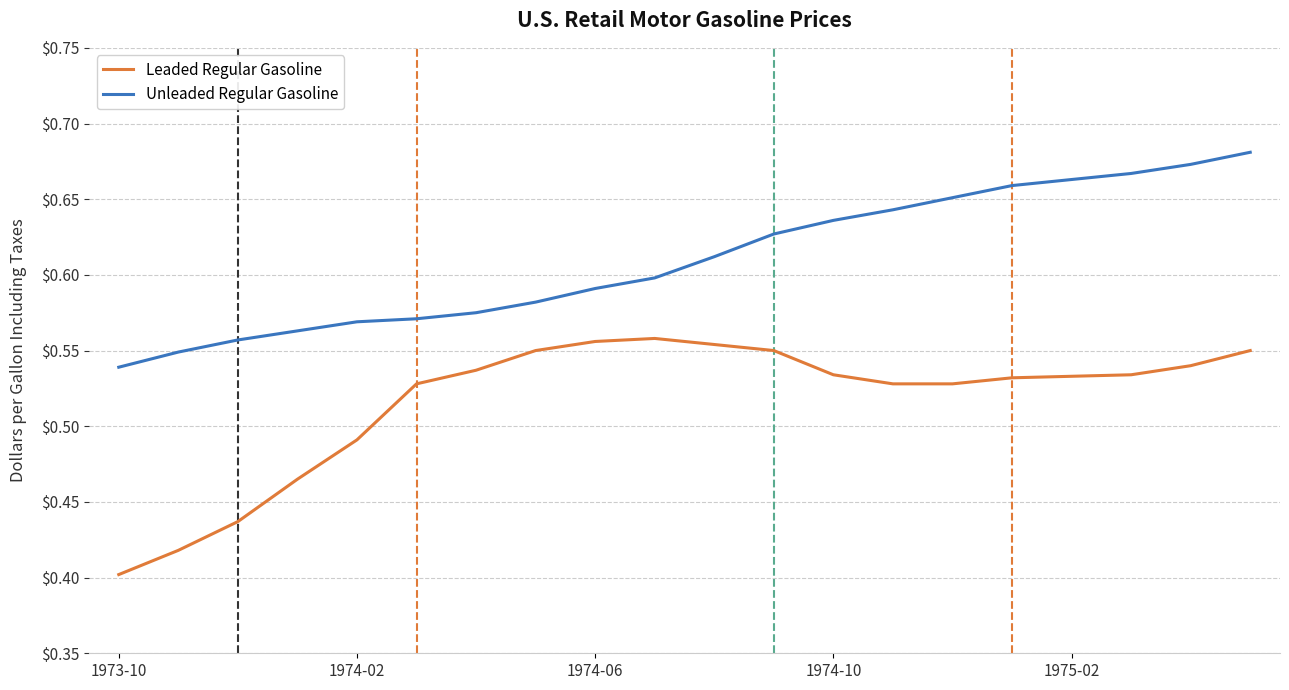

True or false: Unleaded Regular Gasoline and Leaded Regular Gasoline intersect in this chart.

False